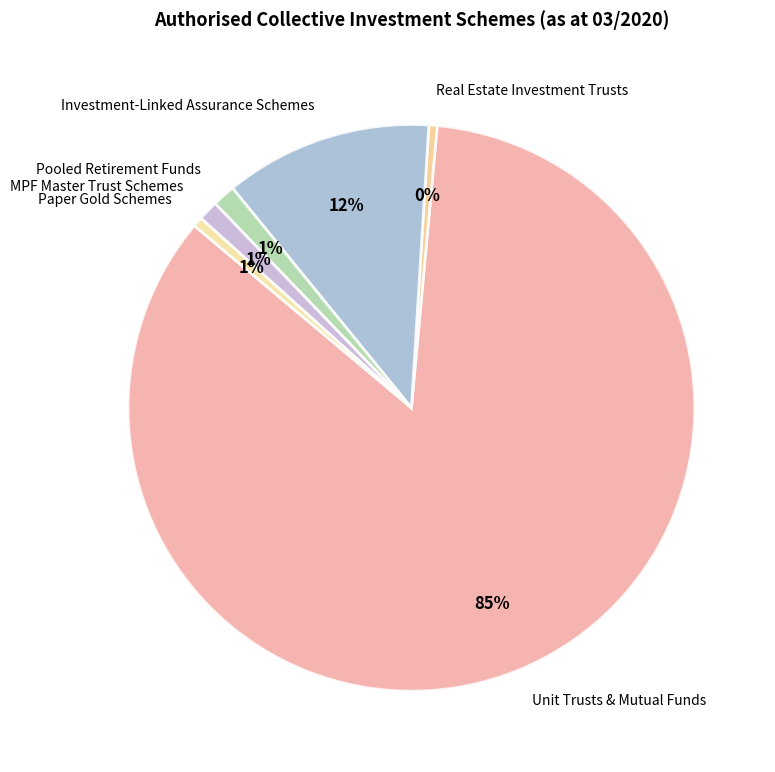

True or false: Pooled Retirement Funds accounts for 11% of the total.

False